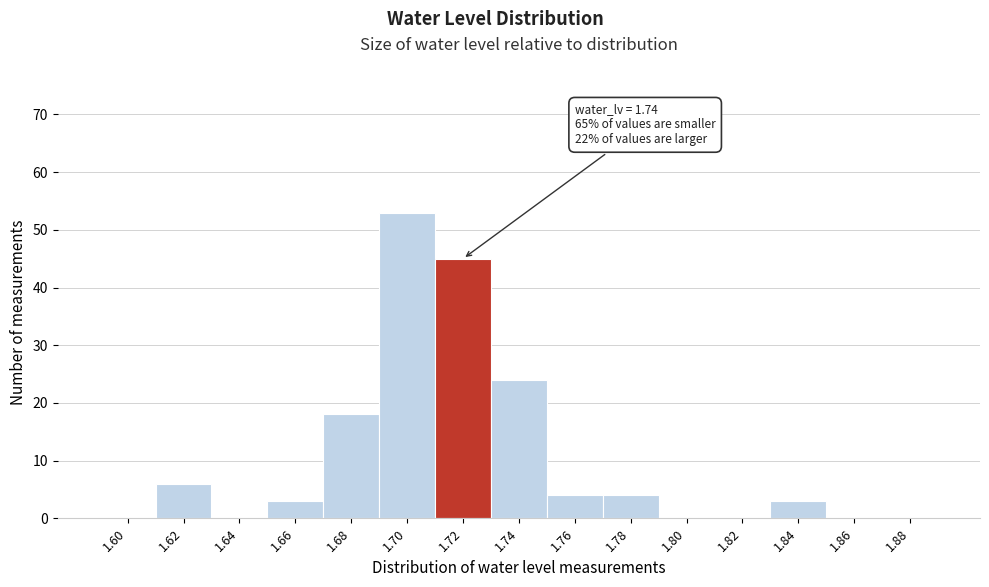

Reading left to right, transcribe all the data shown in this chart.

1.60=0	1.62=6	1.64=0	1.66=3	1.68=18	1.70=53	1.72=45	1.74=24	1.76=4	1.78=4	1.80=0	1.82=0	1.84=3	1.86=0	1.88=0